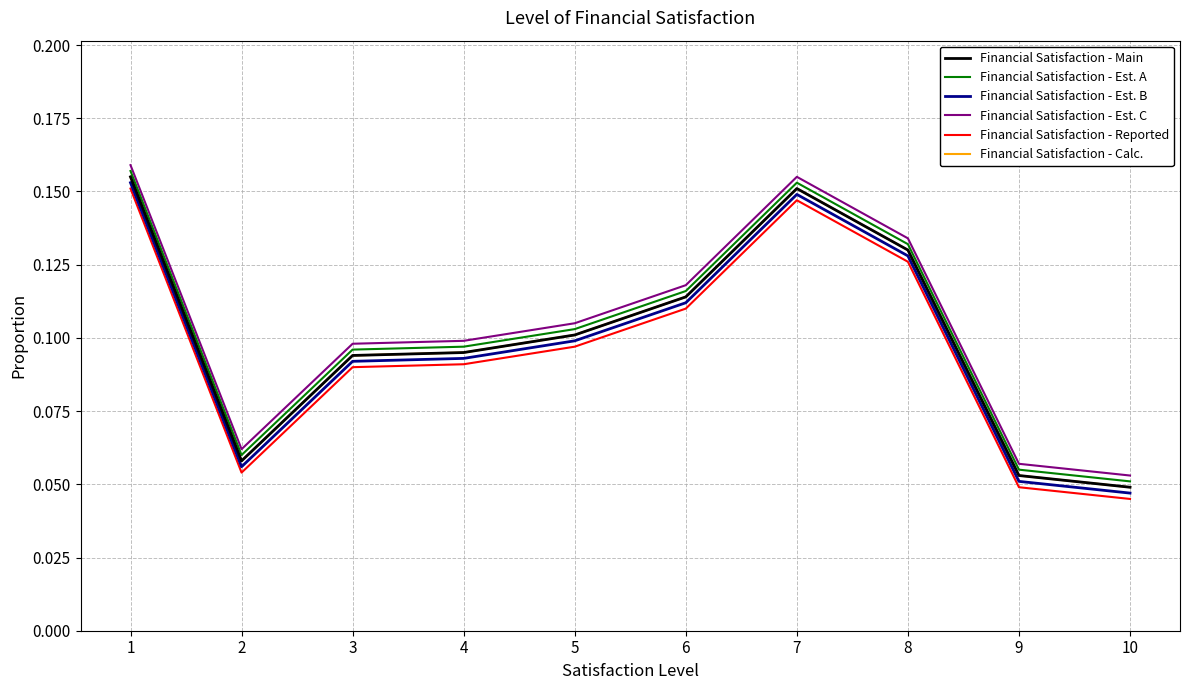

Rank the series by their maximum value, from lowest to highest.

Financial Satisfaction - Reported, Financial Satisfaction - Est. B, Financial Satisfaction - Main, Financial Satisfaction - Calc., Financial Satisfaction - Est. A, Financial Satisfaction - Est. C